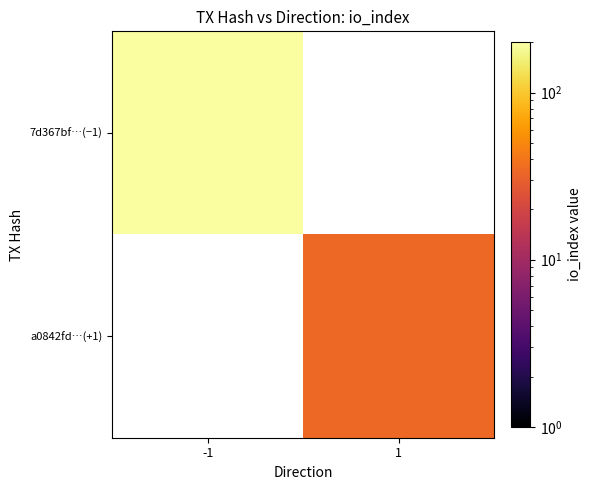

The value of 7d367bf…(−1) at -1 is 193.0. True or false?

True